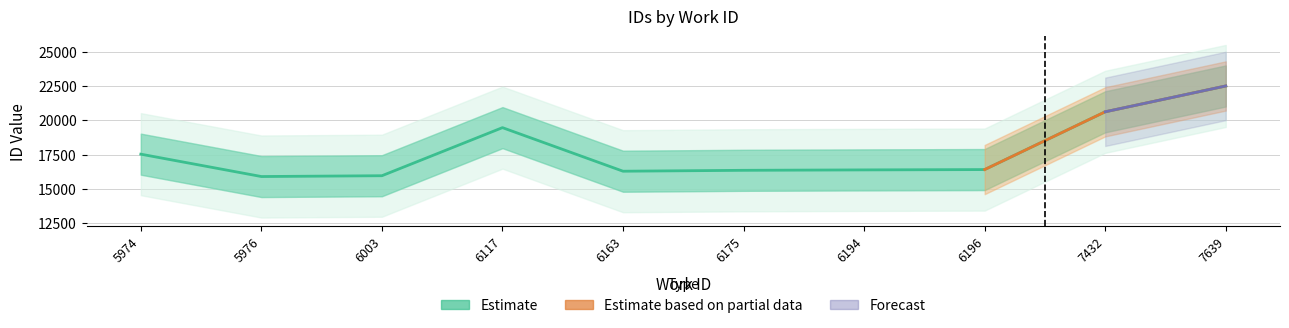

What is the change in value from 5976 to 6117?

+3575